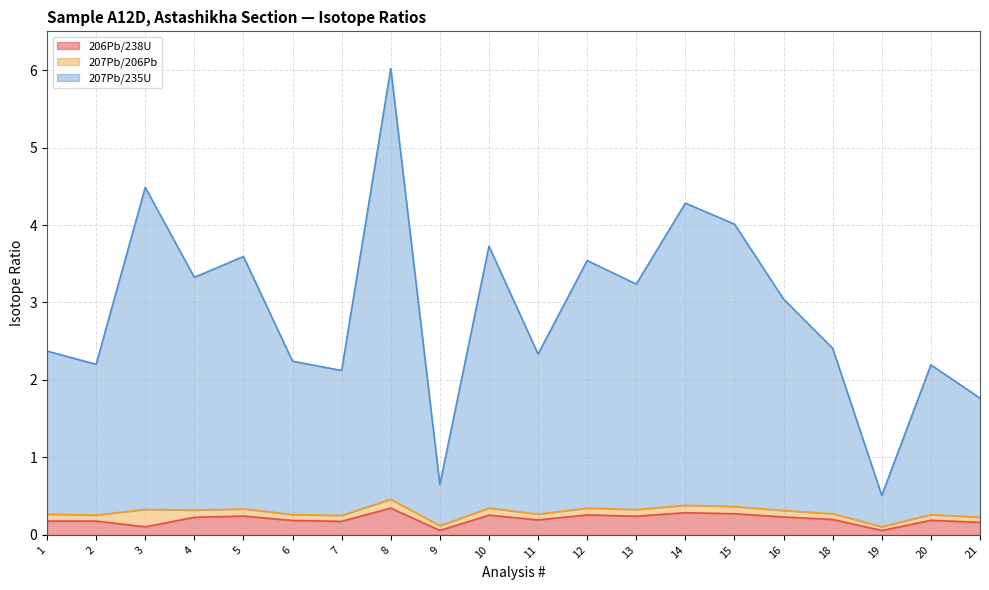

At which category is the sum across all series the highest?

8